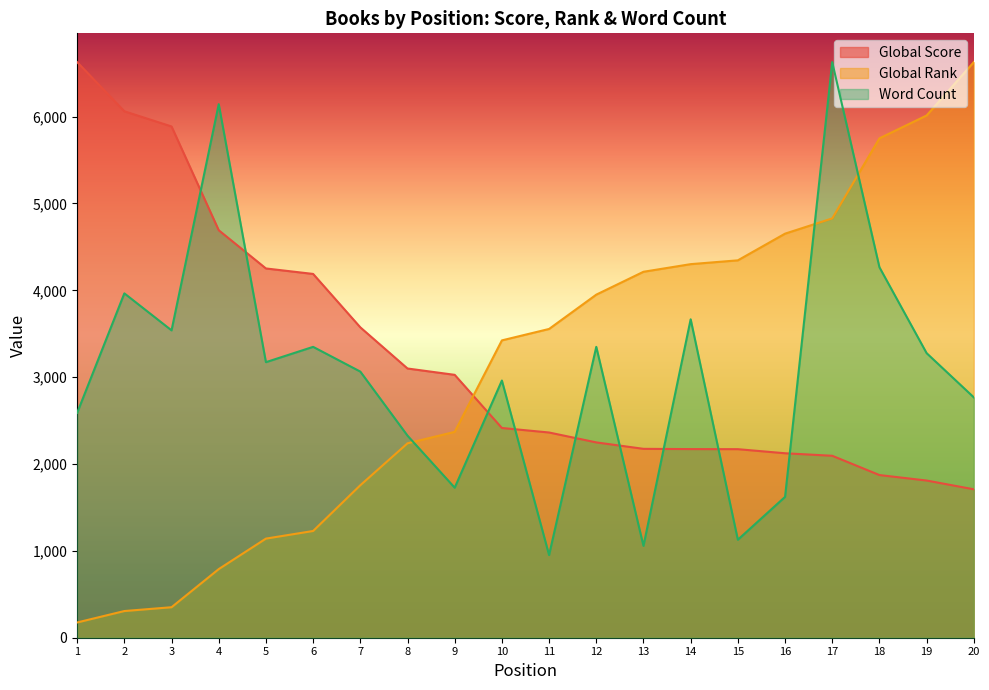

What is the greatest value displayed?

6628.0